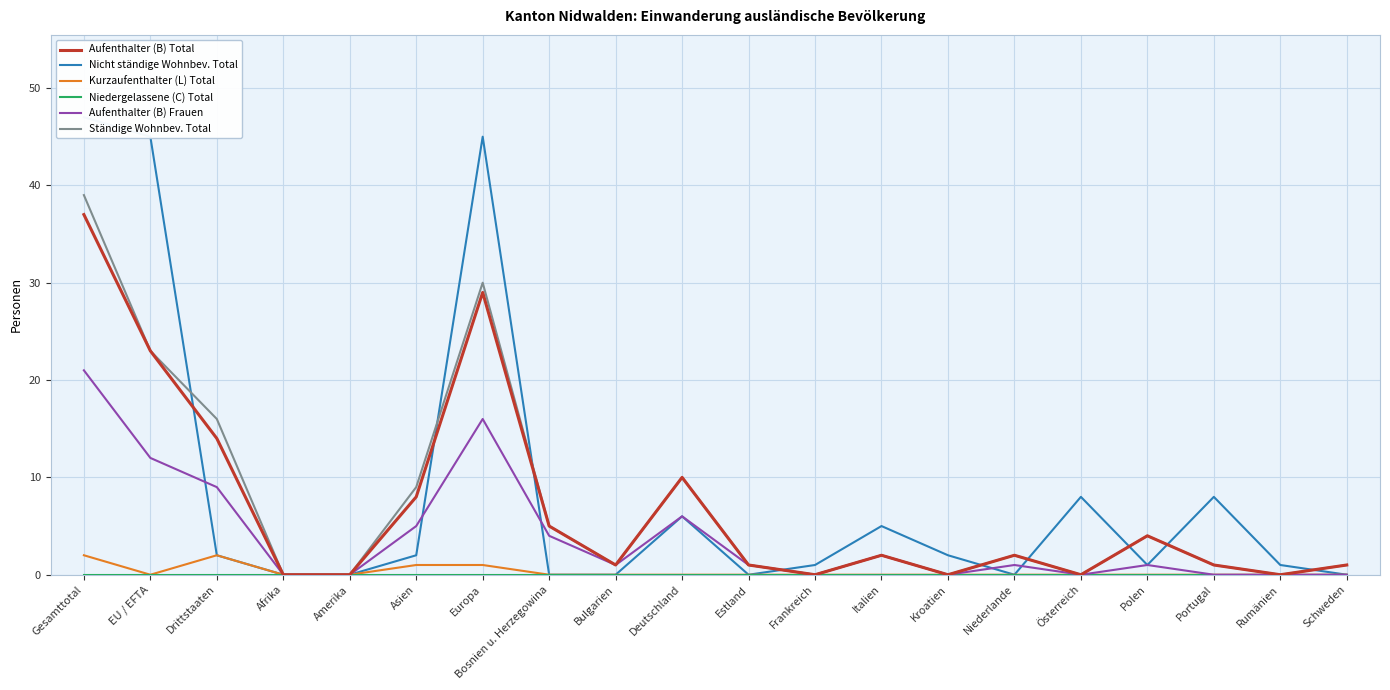

How many data points does each series have?

20